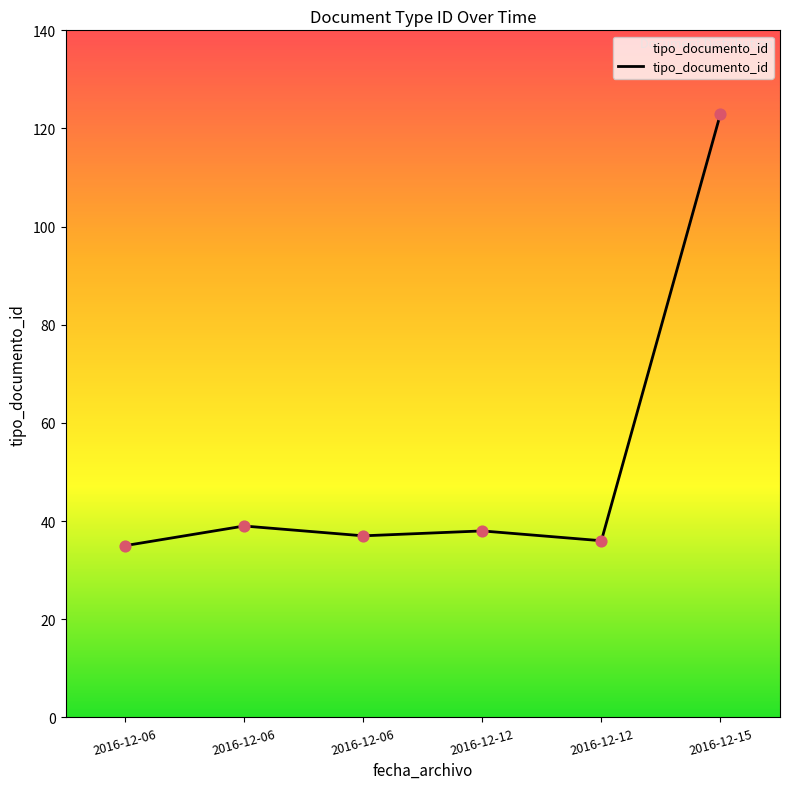

Which has a higher value, 2016-12-06 or 2016-12-12?

2016-12-12